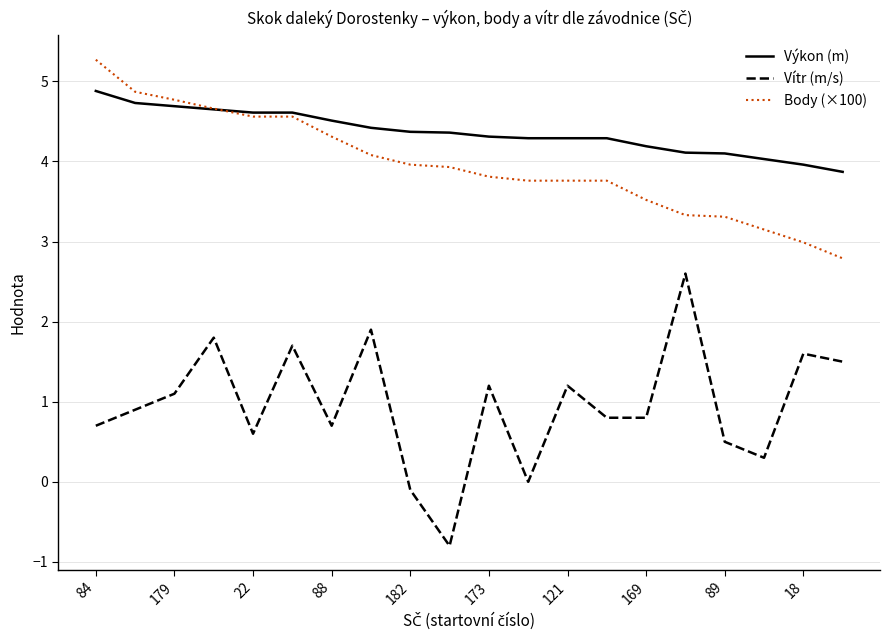

True or false: Výkon (m) and Vítr (m/s) intersect in this chart.

False